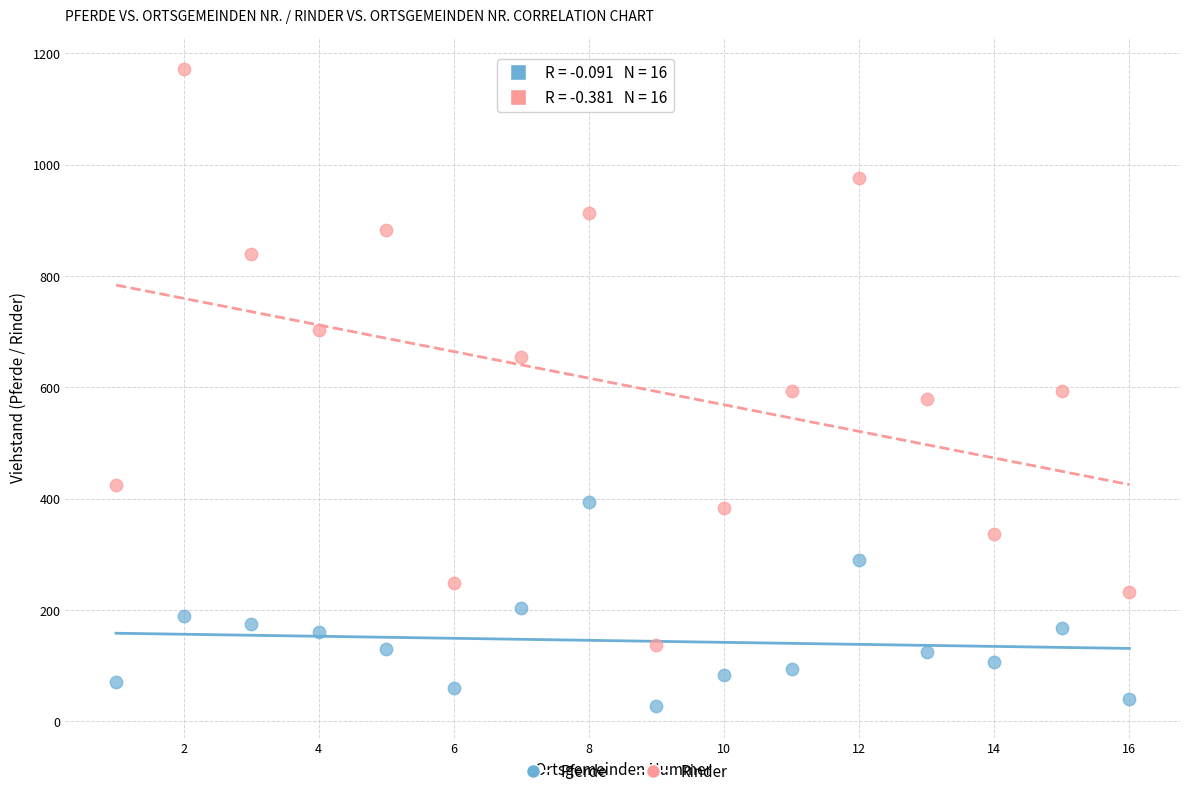

What is the X range (max minus min) for the scatter plot?

15